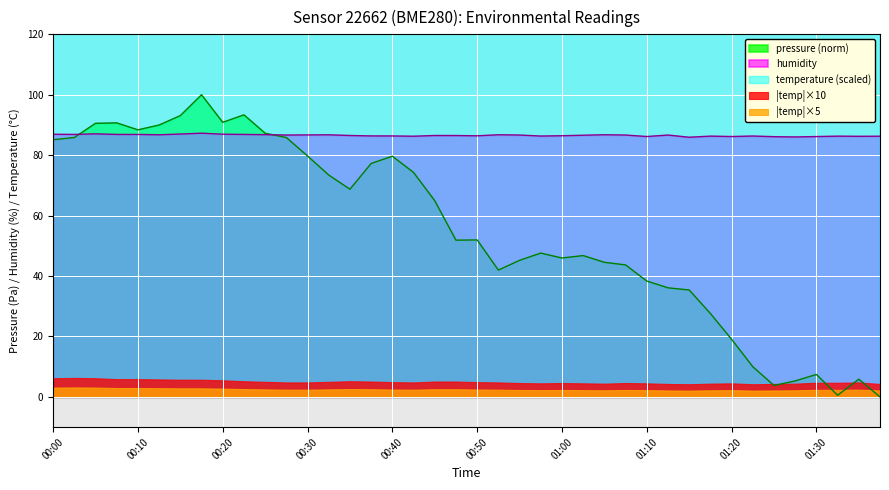

List the series in order of their overall mean, highest first.

temperature, humidity, pressure